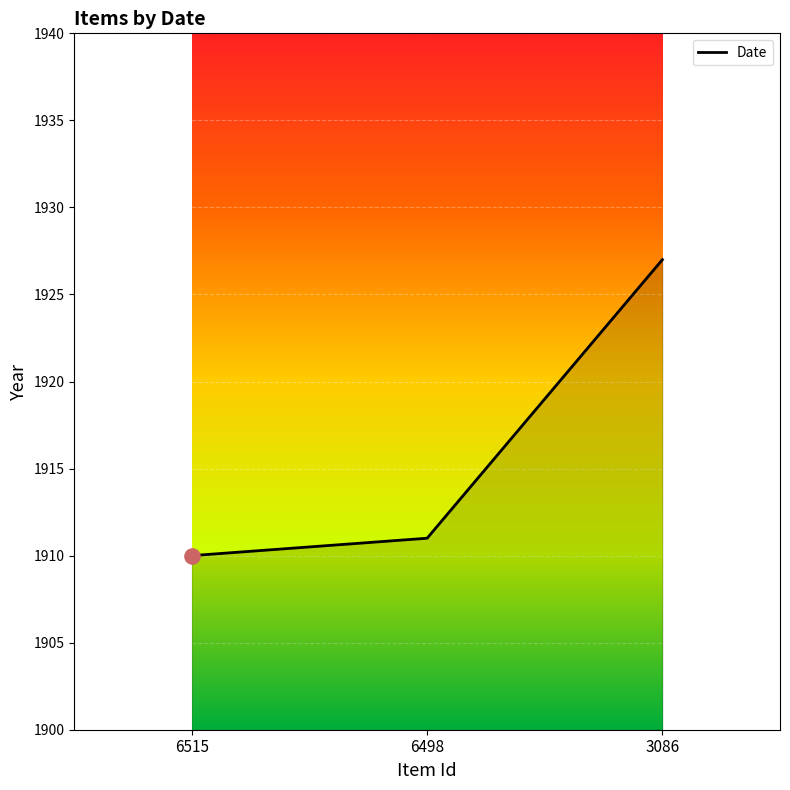

Approximately how many times larger is the value at 6498 compared to 6515?

1.0